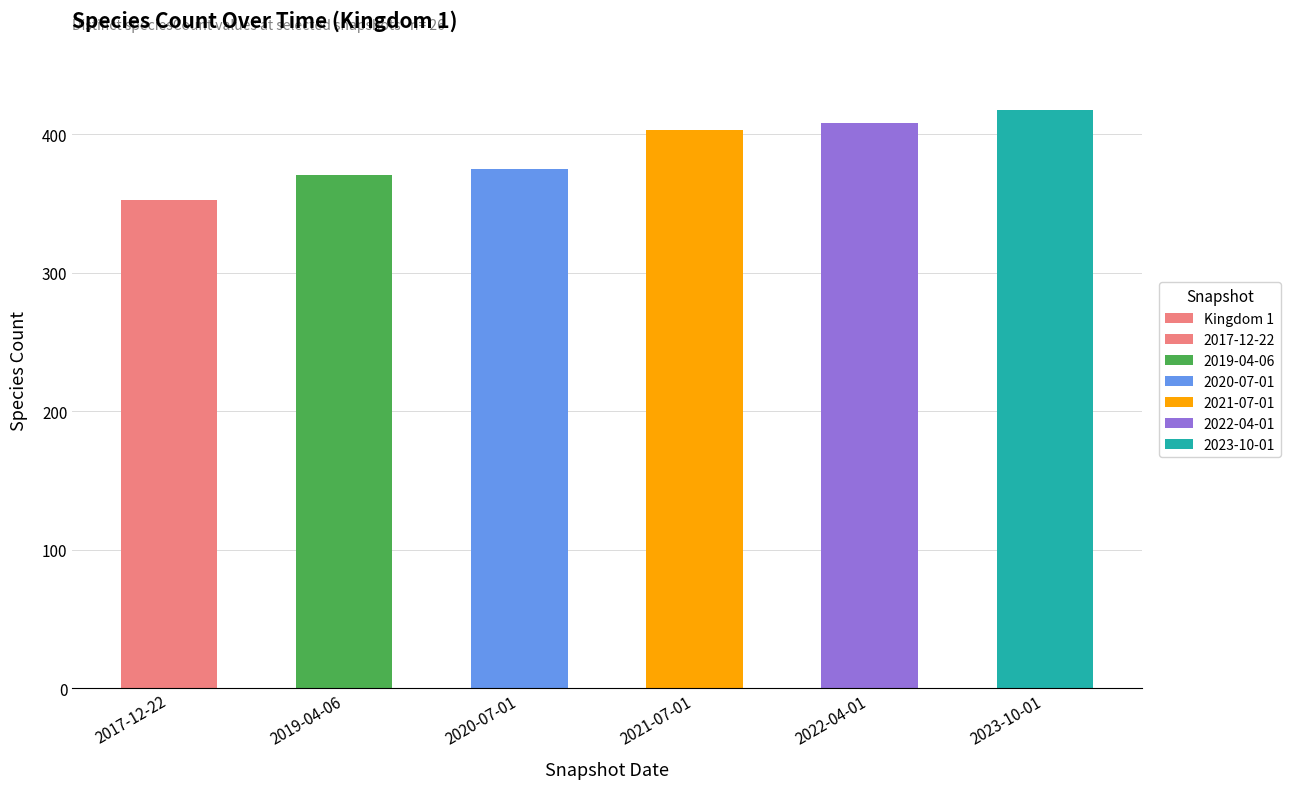

The value at 2017-12-22 is 216. True or false?

False